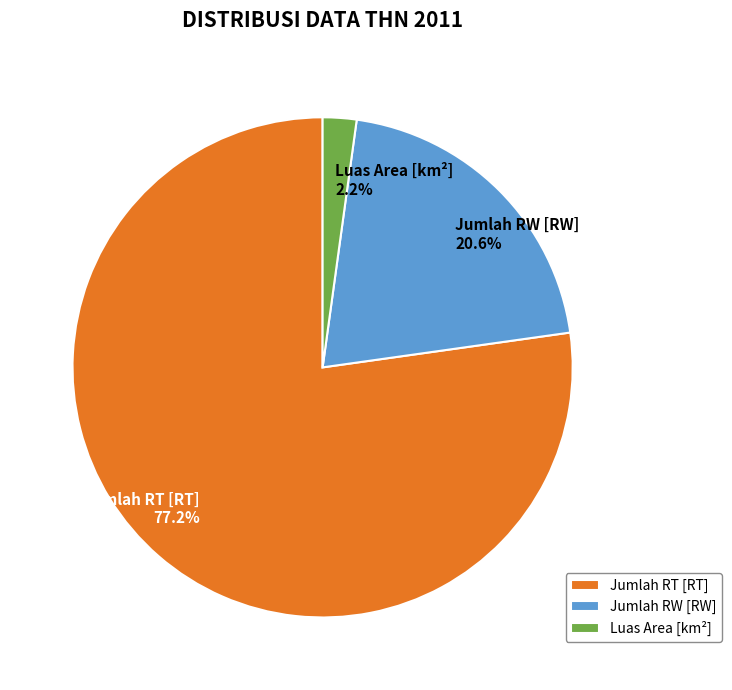

Which has a higher value, Luas Area [km²] or Jumlah RW [RW]?

Jumlah RW [RW]